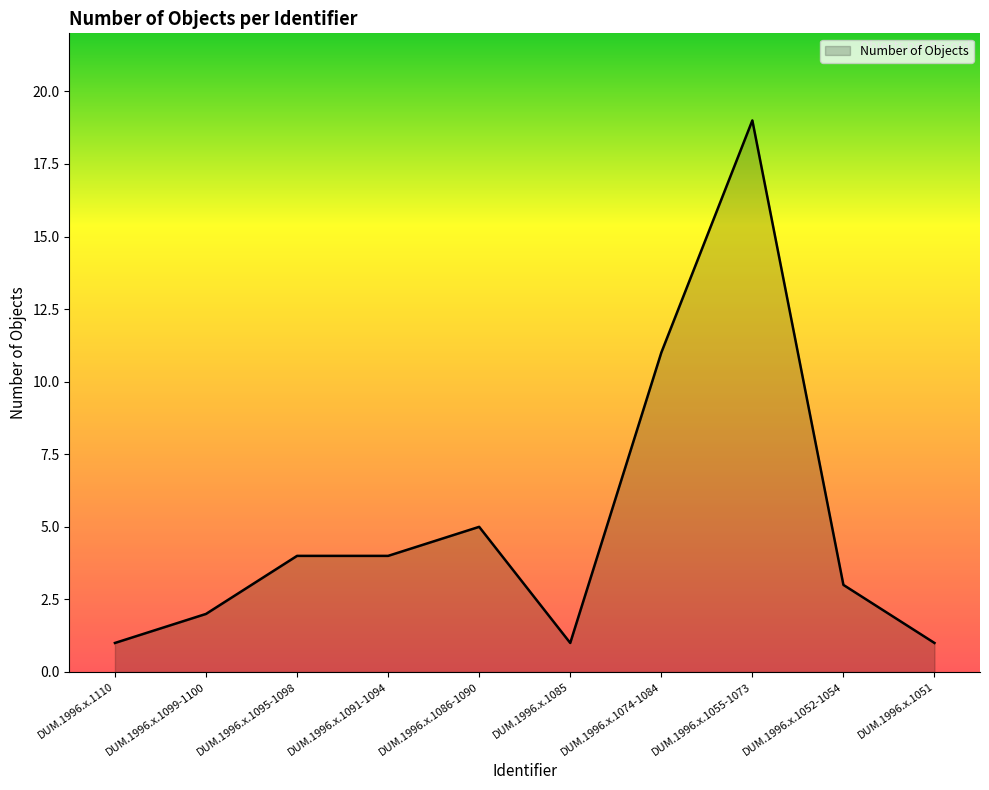

True or false: the data shows 4 at DUM.1996.x.1052-1054.

False